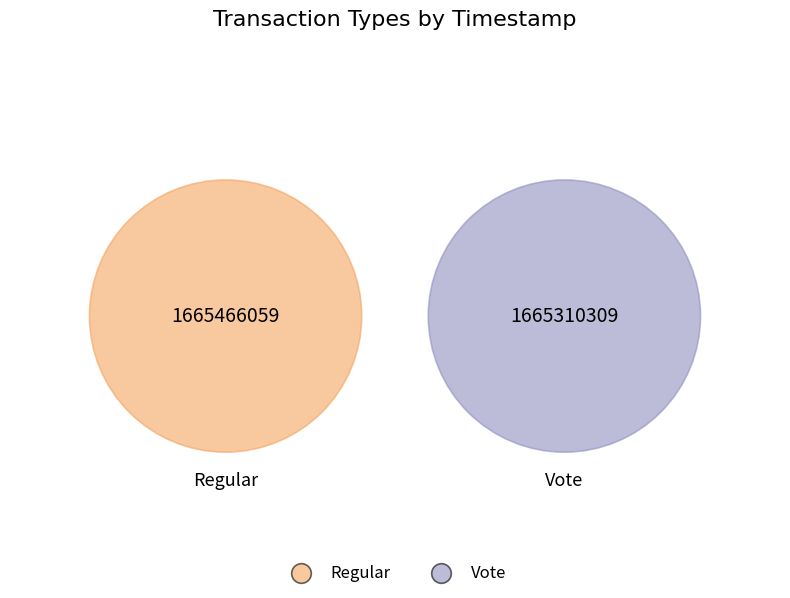

Which category accounts for the majority?

Regular